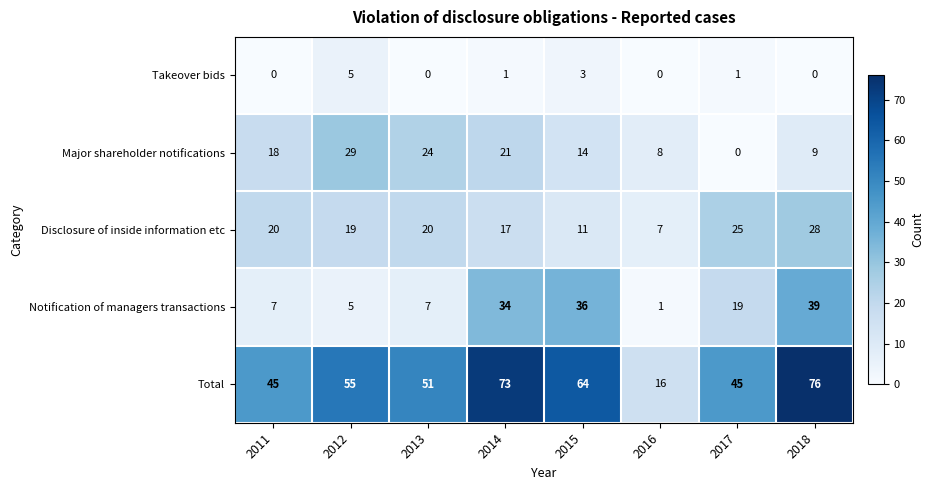

Where does the Takeover bids series first go above 1?

2012